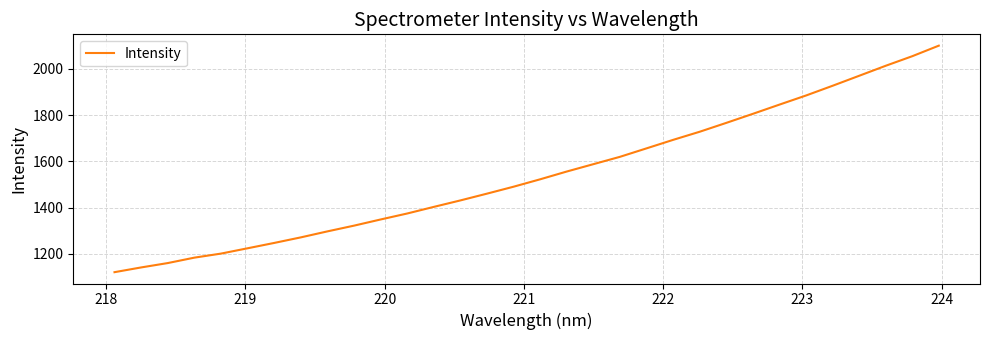

What is the minimum value shown in the chart?

1121.4